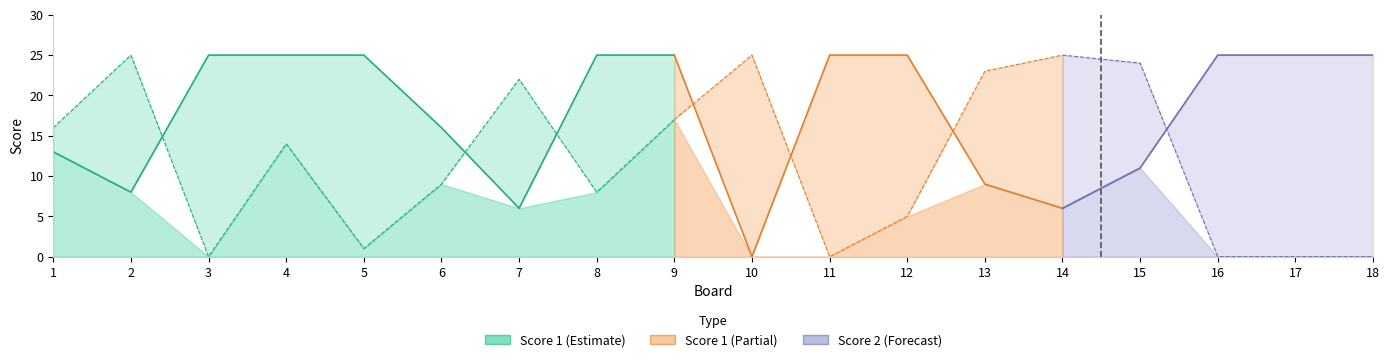

Between 8 and 16, which series saw the biggest shift?

Score 2